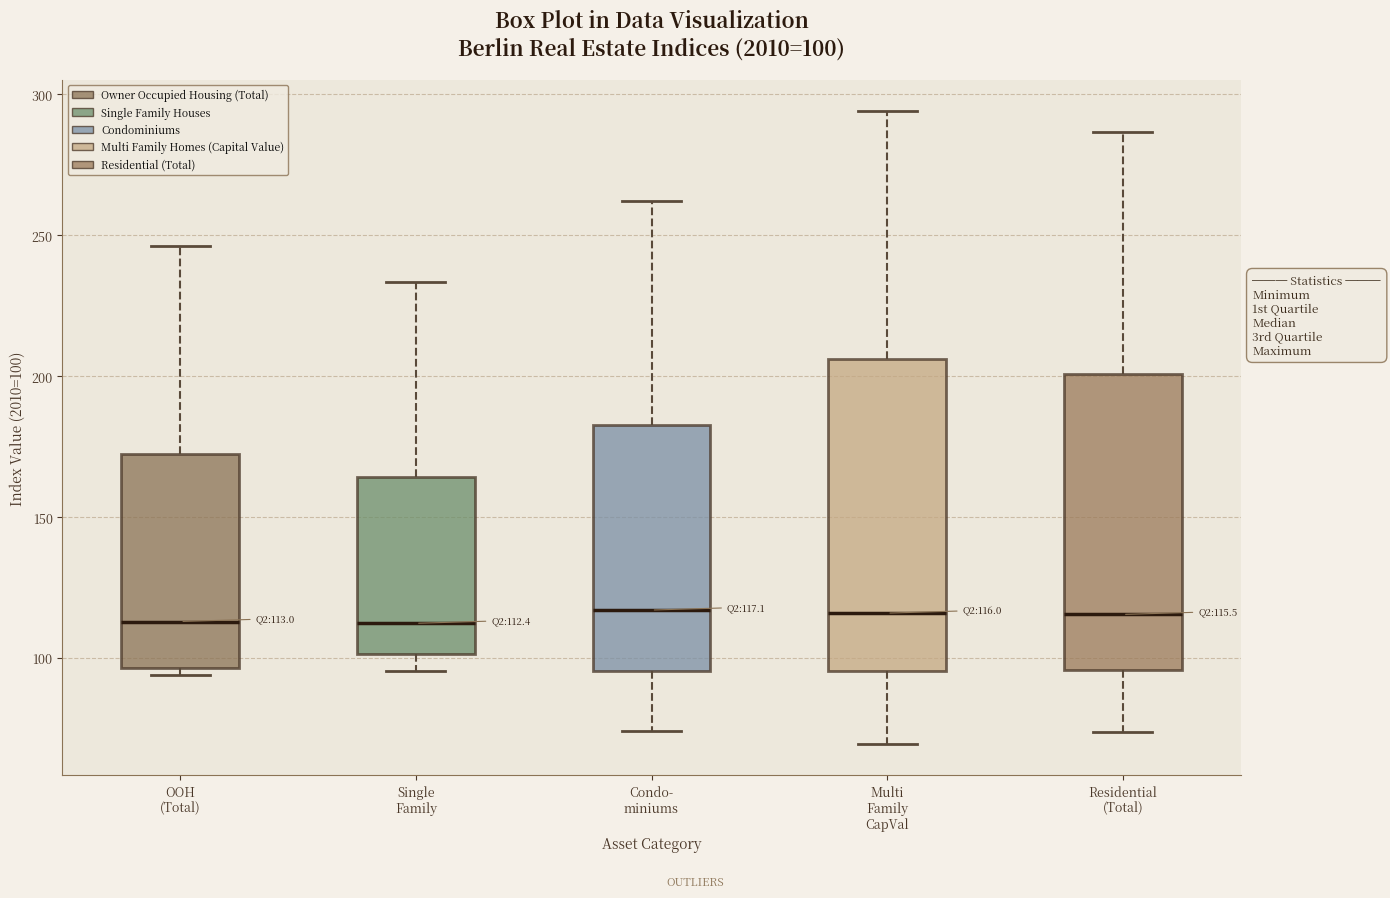

Comparing the boxes themselves (not the whiskers), which one is the tallest?

Multi Family CapVal